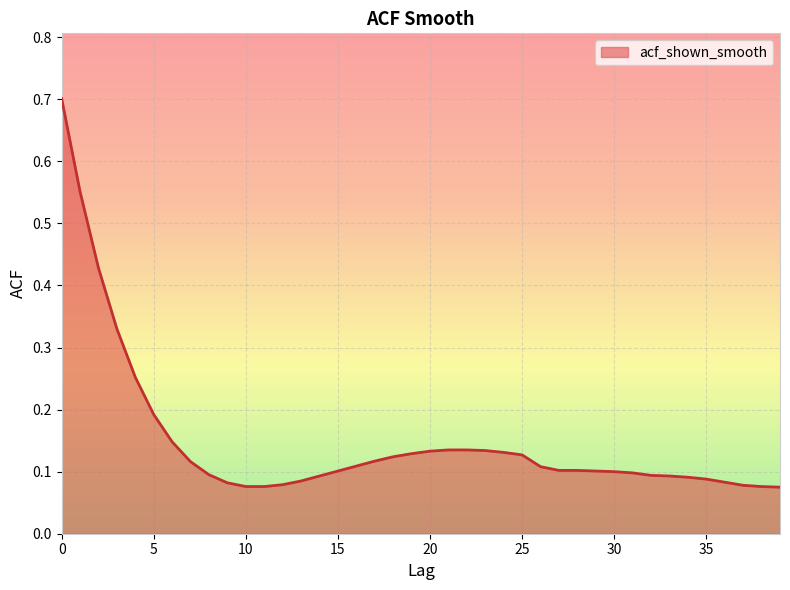

What is the greatest value displayed?

0.7